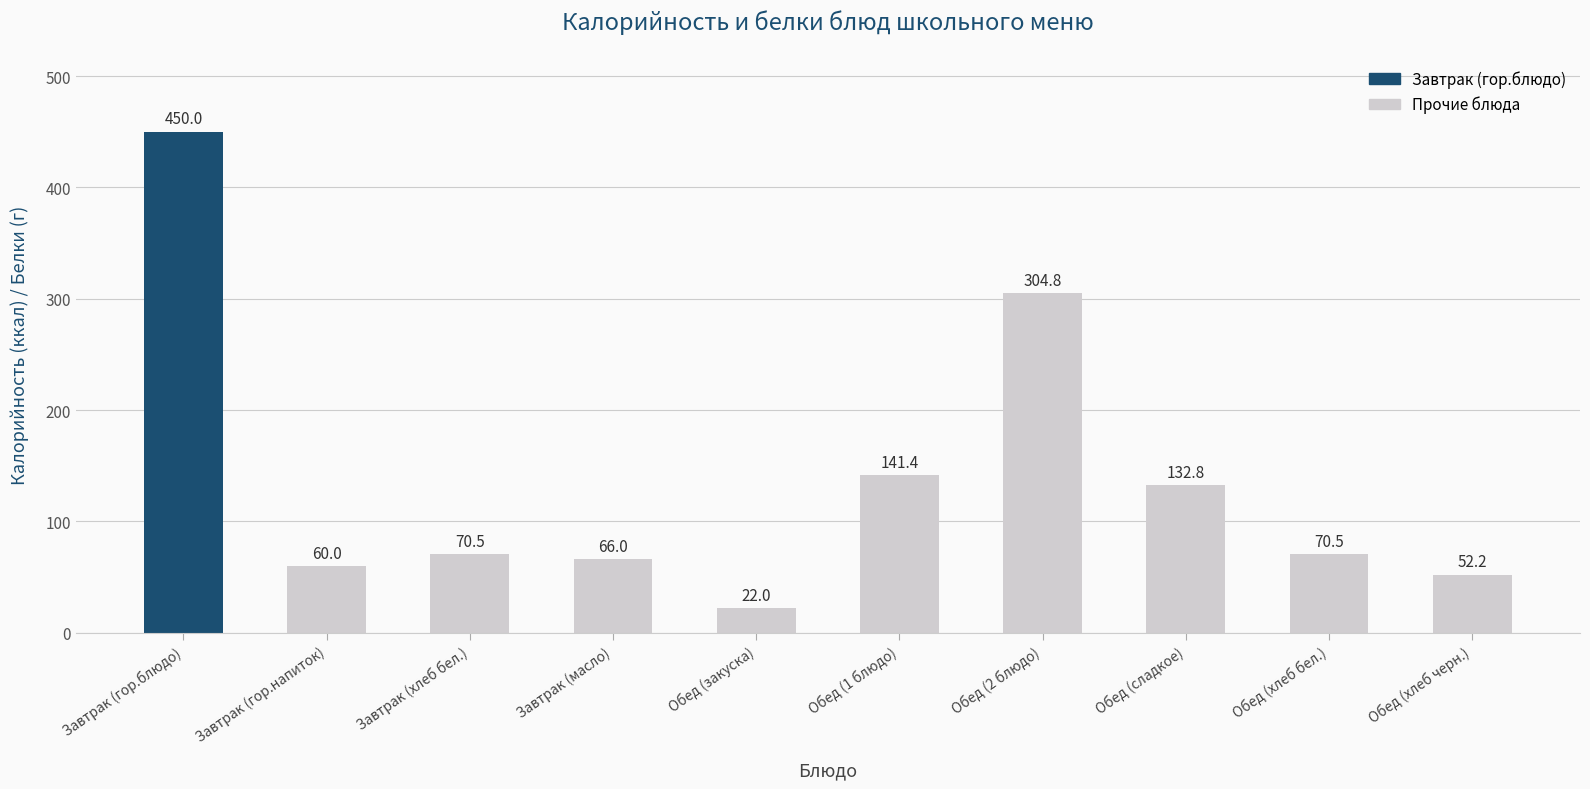

At which category does the chart reach its peak across all series?

Завтрак (гор.блюдо)